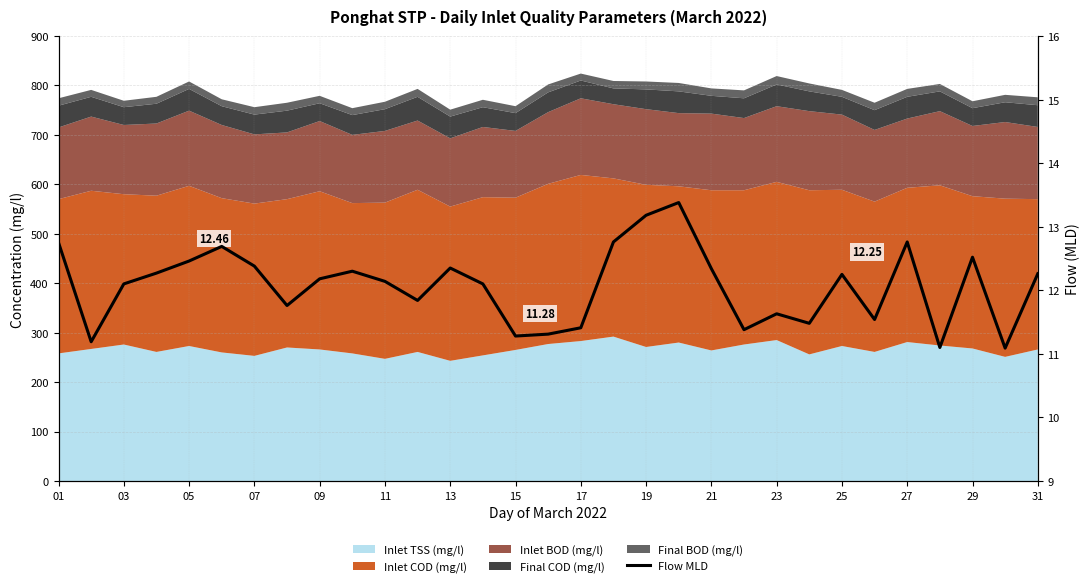

Reading left to right, what are all the values shown in this chart?

12.8	11.2	12.1	12.3	12.5	12.7	12.4	11.8	12.2	12.3	12.1	11.8	12.3	12.1	11.3	11.3	11.4	12.8	13.2	13.4	12.3	11.4	11.6	11.5	12.2	11.5	12.8	11.1	12.5	11.1	12.3